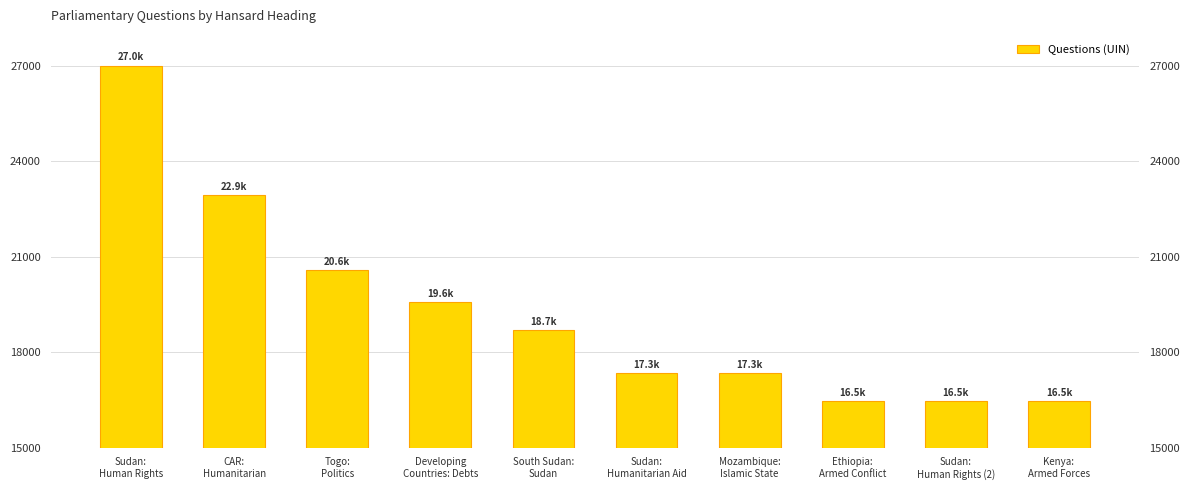

Which label corresponds to the largest value in the chart?

Sudan:
Human Rights